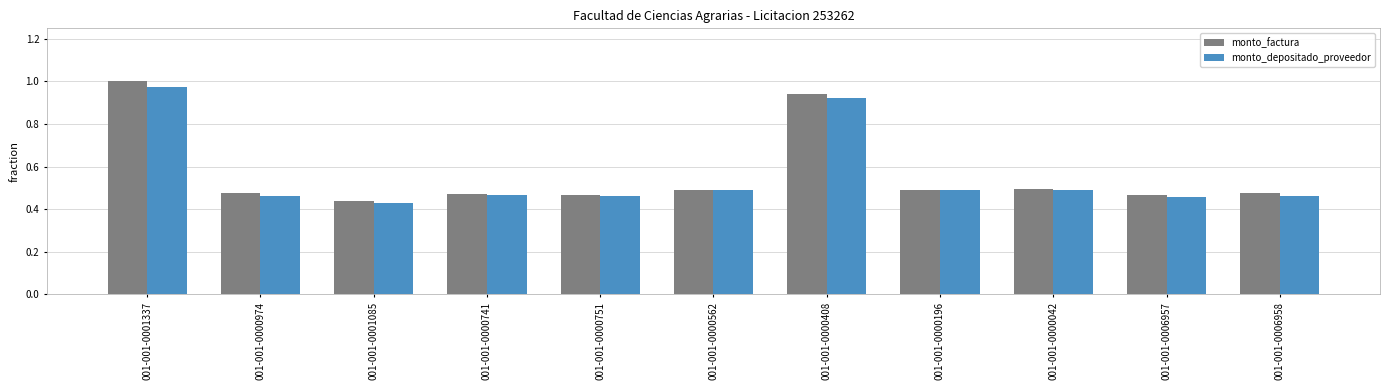

At which category is the sum across all series the highest?

001-001-0001337